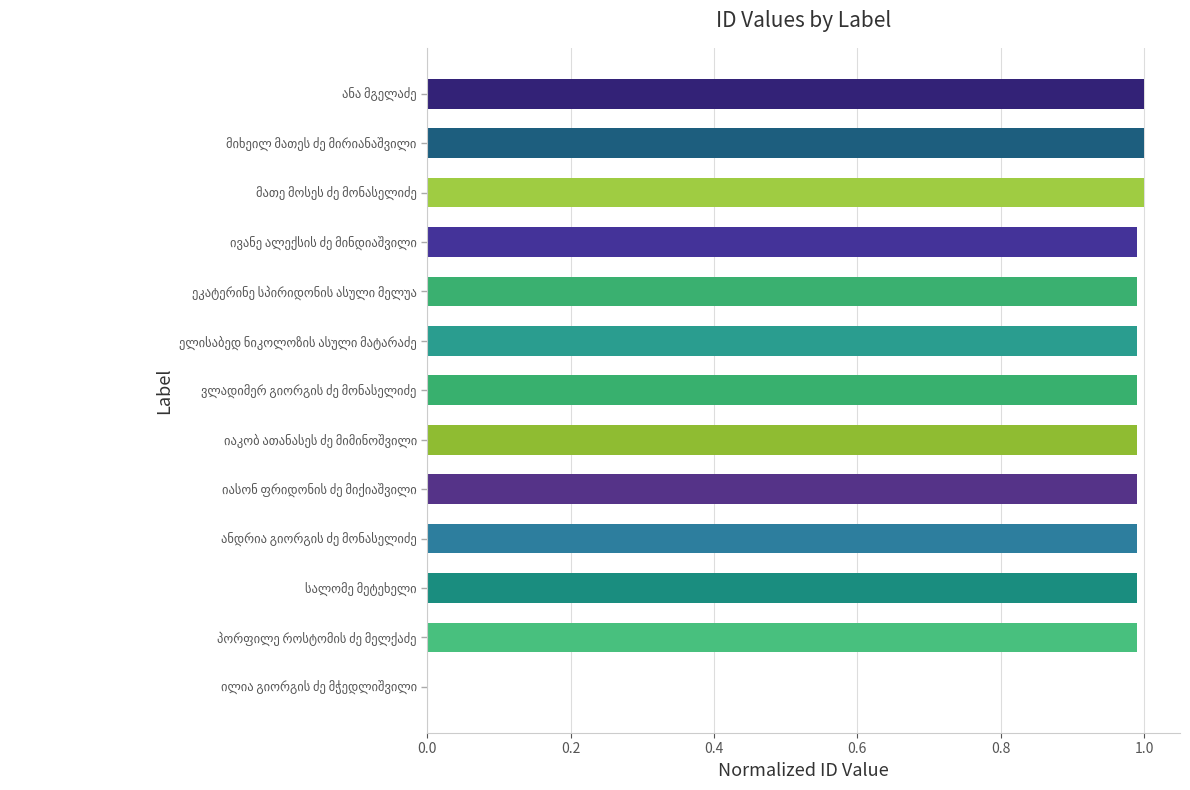

Are the bars horizontal?

Yes